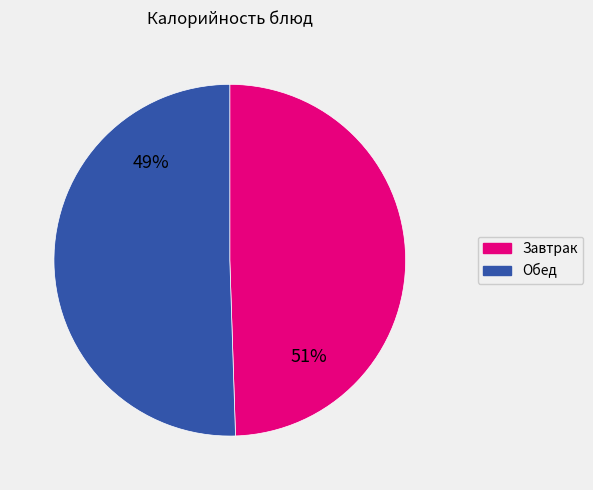

The Фрукт мандарин slice represents 1% of the pie. True or false?

False